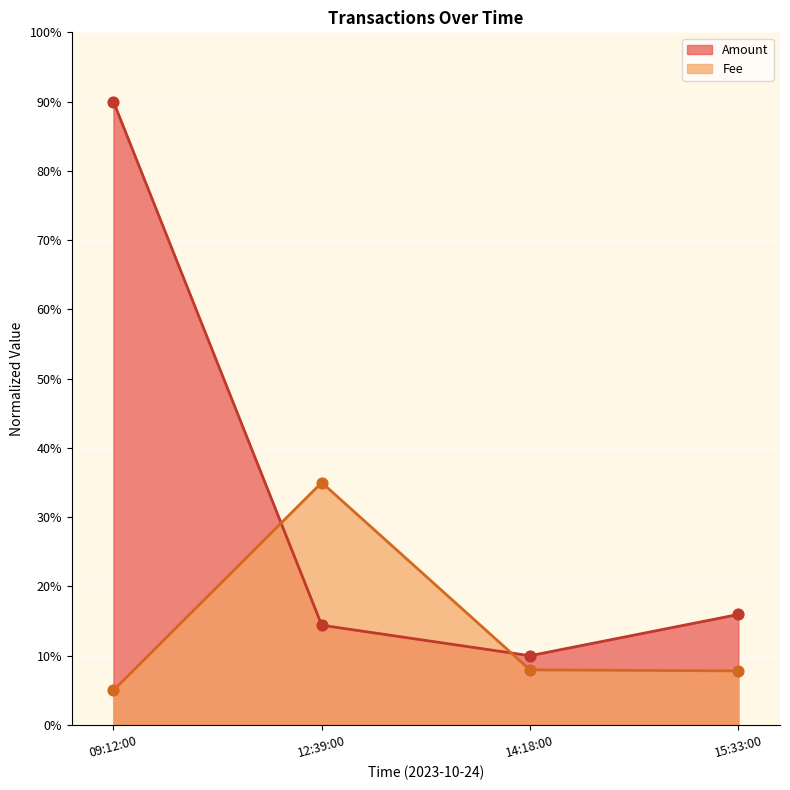

At how many categories does at least one series exceed 27?

2